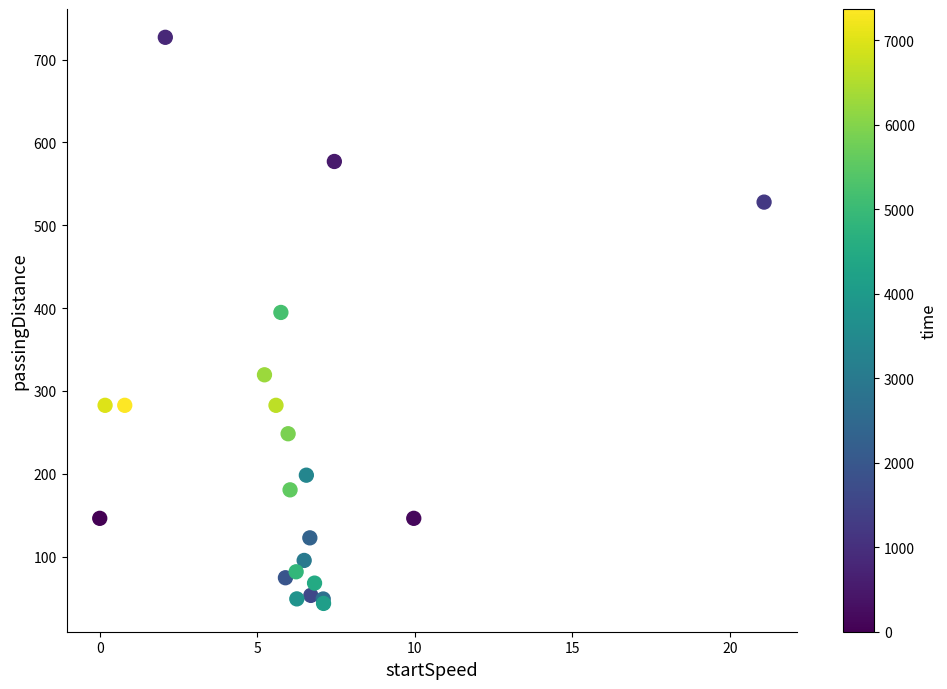

What Y value in the scatter plot is closest to 385?

394.8